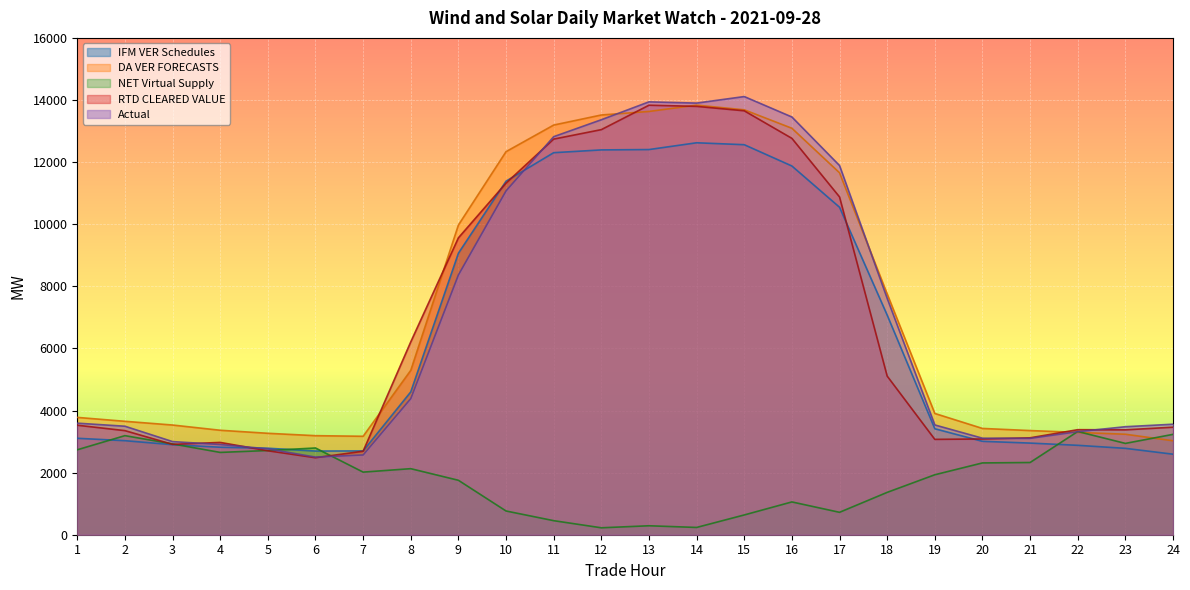

At how many categories does at least one series exceed 12525?

6